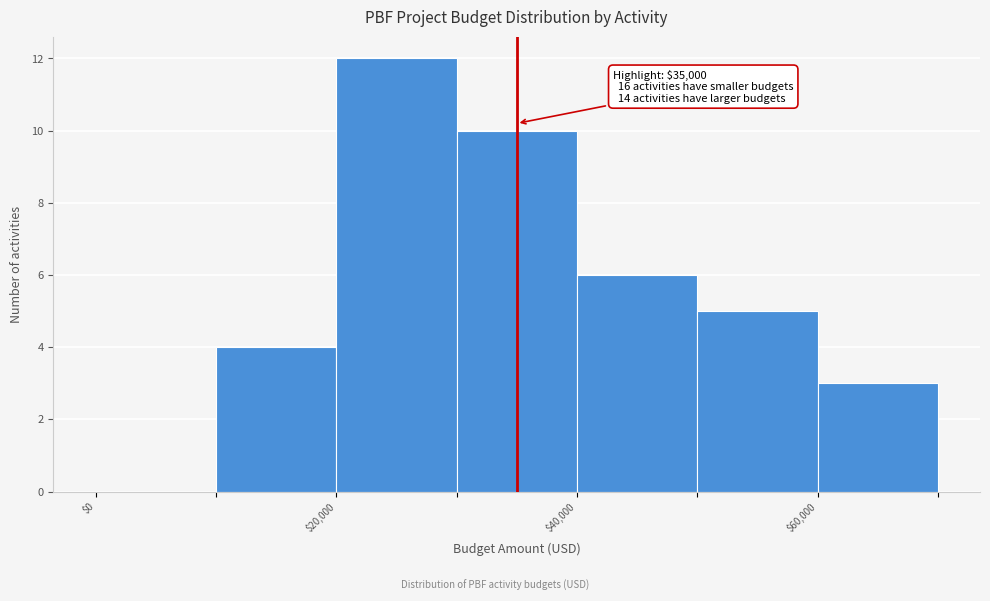

Over which range of the x-axis is the bar tallest?

20000 to 30000